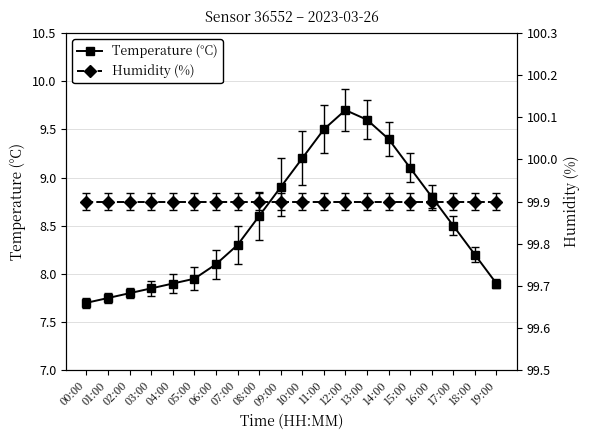

What are all the series names shown in the legend?

Temperature (°C), Humidity (%)